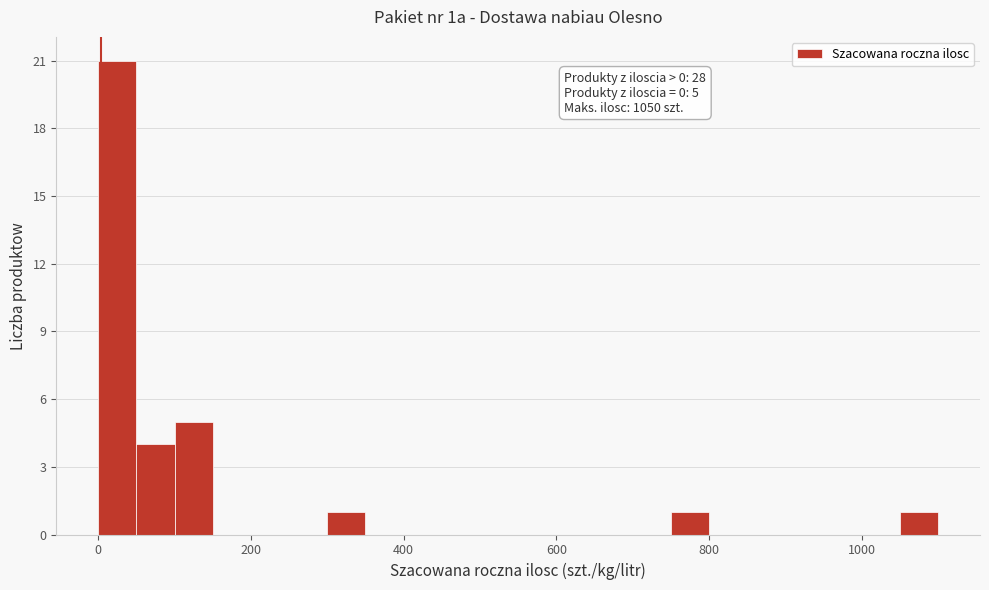

Around what value on the x-axis is the tallest bar? Give the approximate position of its centre, as read against the axis.

20